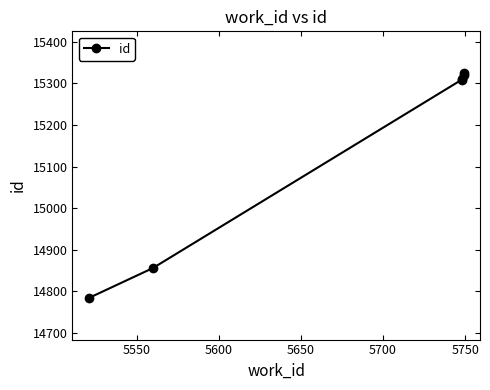

True or false: the data shows 20690 at 5700.

False